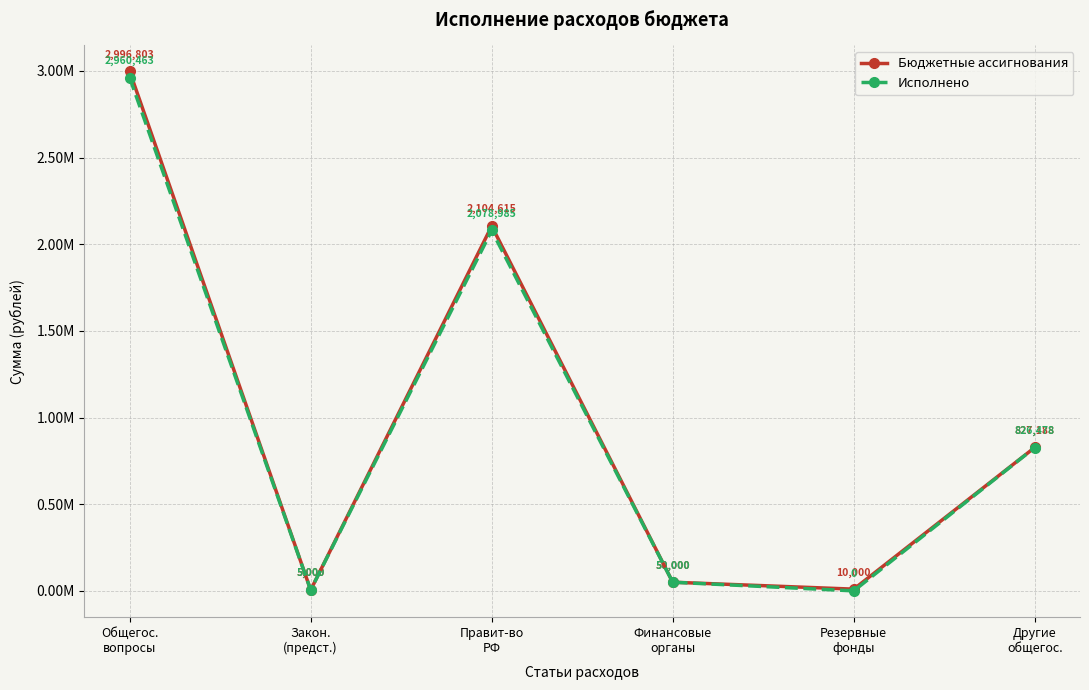

Where does the Исполнено series first go above 826477?

Общегос.
вопросы